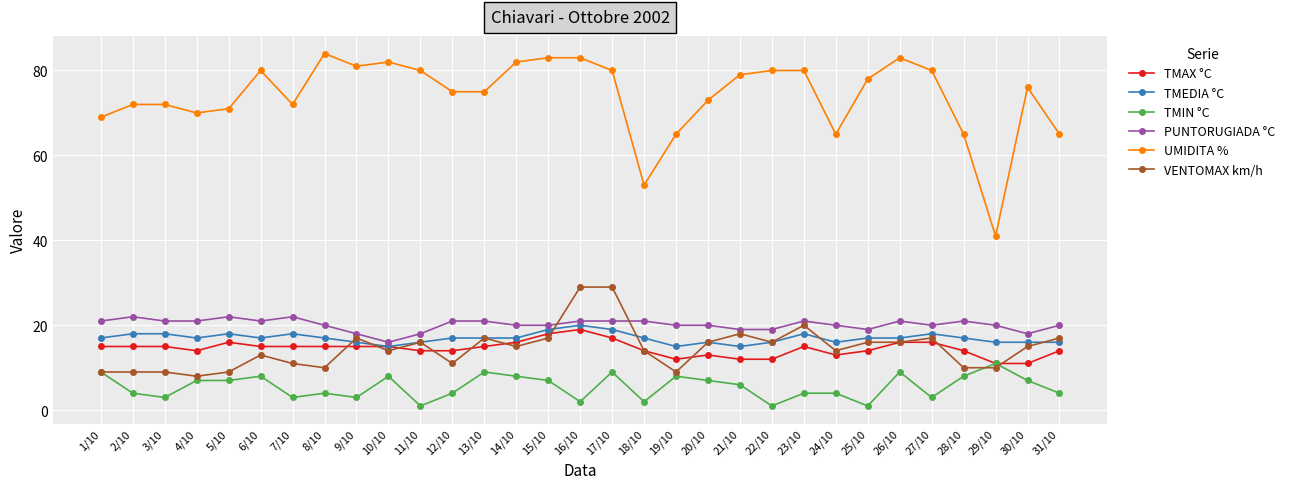

Which series has the largest range (max minus min)?

UMIDITA %